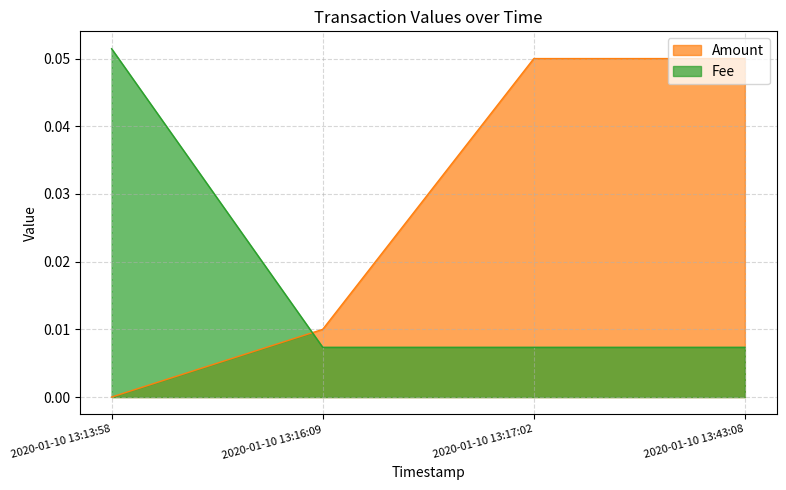

What is the label of the 4th point from the left?

2020-01-10 13:43:08